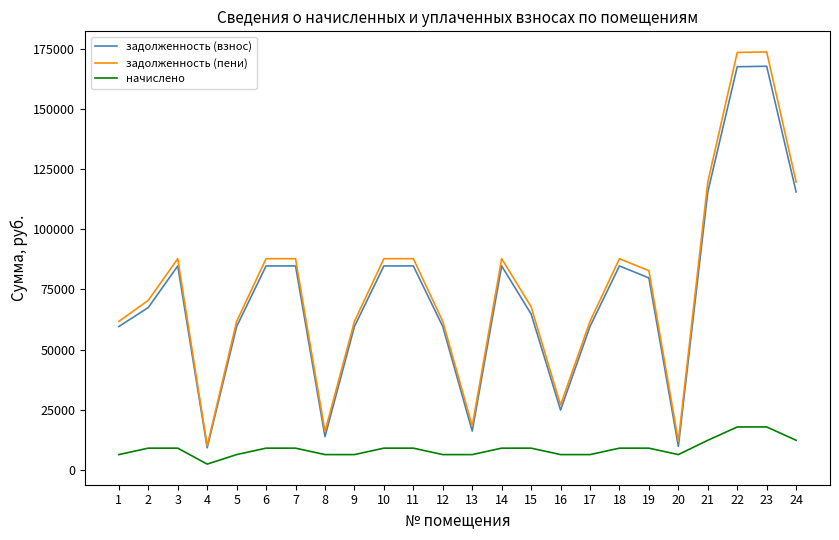

In задолженность (взнос), how many points are lower than both neighbors (excluding endpoints)?

5